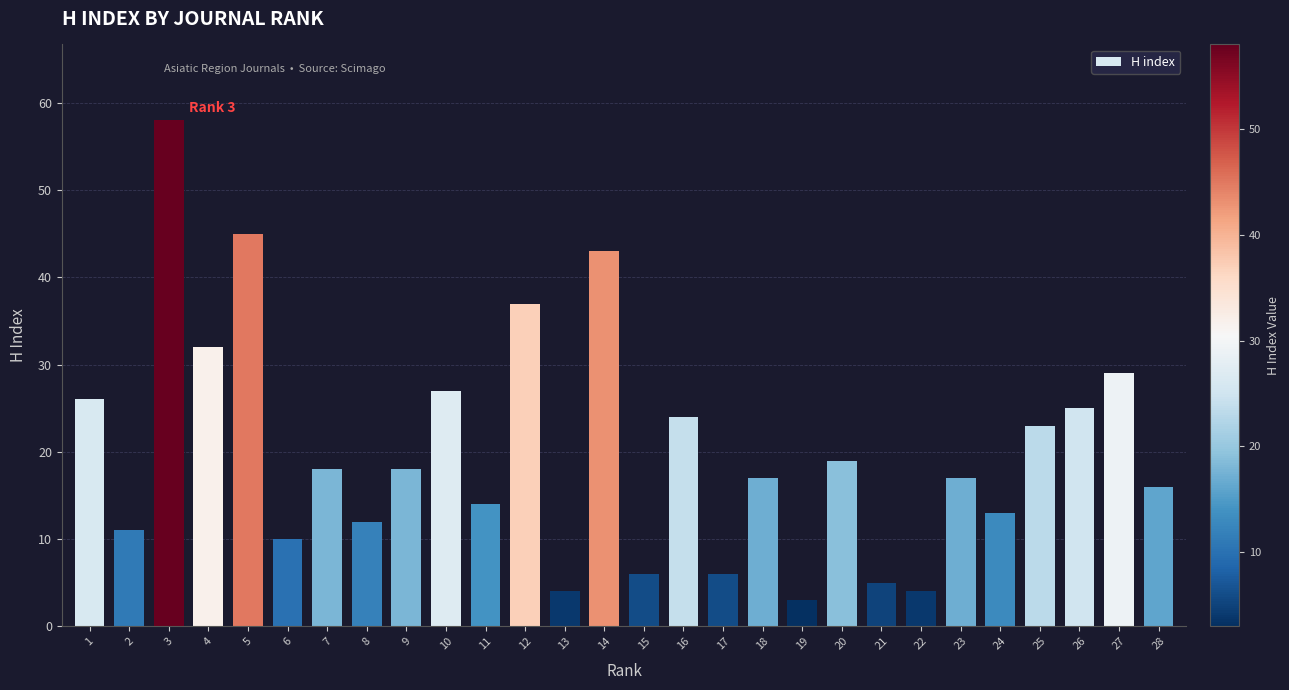

Reading right to left, list all the values displayed in this chart.

16	29	25	23	13	17	4	5	19	3	17	6	24	6	43	4	37	14	27	18	12	18	10	45	32	58	11	26